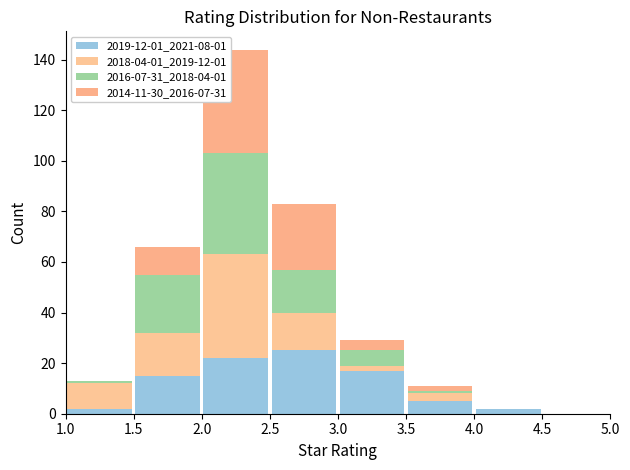

Which range on the x-axis has the tallest stacked bar (by total height)?

2.0 to 2.5